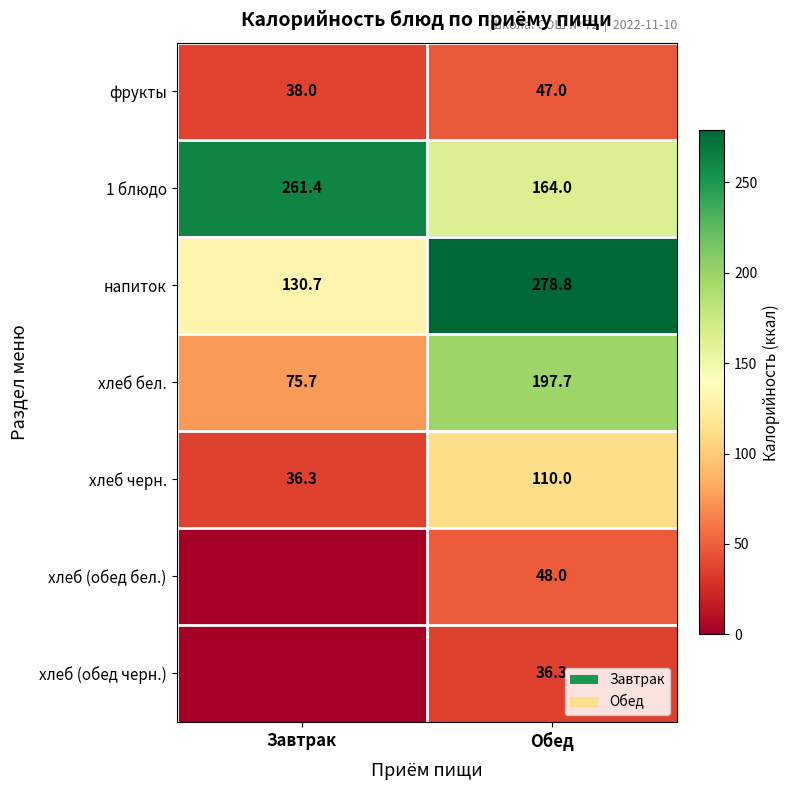

True or false: фрукты has a value of 32.6 at Обед.

False